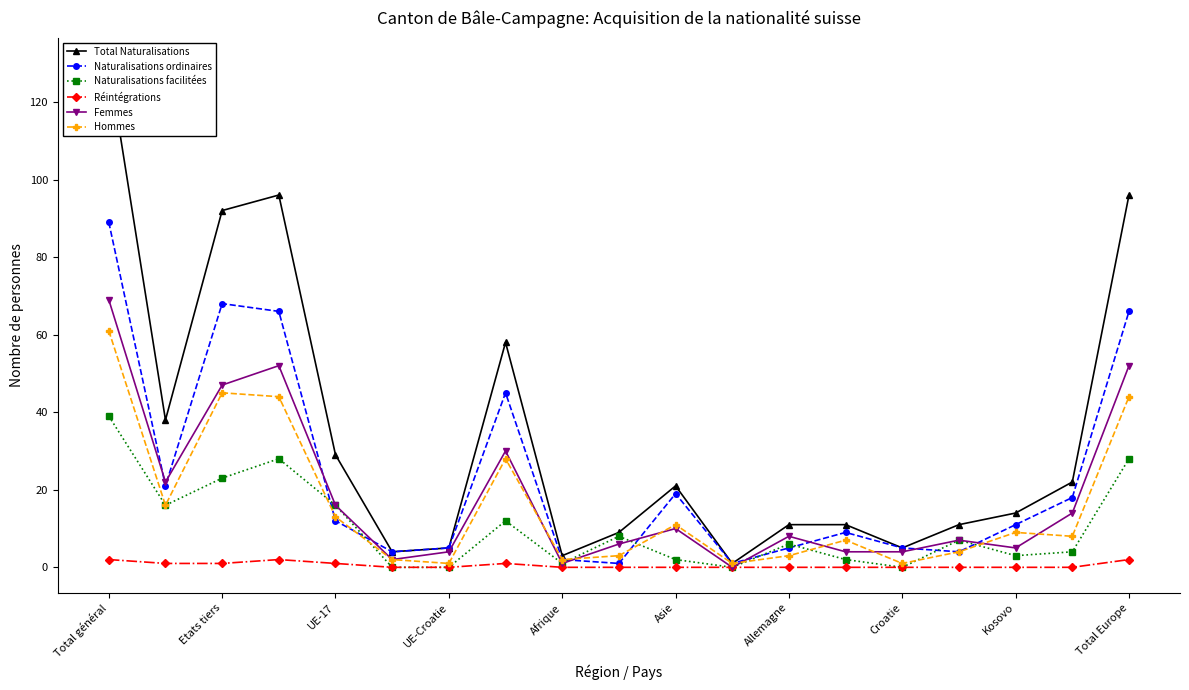

Reading left to right, transcribe all the data shown in this chart.

Total Naturalisations: 130	38	92	96	29	4	5	58	3	9	21	1	11	11	5	11	14	22	96
Naturalisations ordinaires: 89	21	68	66	12	4	5	45	2	1	19	1	5	9	5	4	11	18	66
Naturalisations facilitées: 39	16	23	28	16	0	0	12	1	8	2	0	6	2	0	7	3	4	28
Réintégrations: 2	1	1	2	1	0	0	1	0	0	0	0	0	0	0	0	0	0	2
Femmes: 69	22	47	52	16	2	4	30	1	6	10	0	8	4	4	7	5	14	52
Hommes: 61	16	45	44	13	2	1	28	2	3	11	1	3	7	1	4	9	8	44